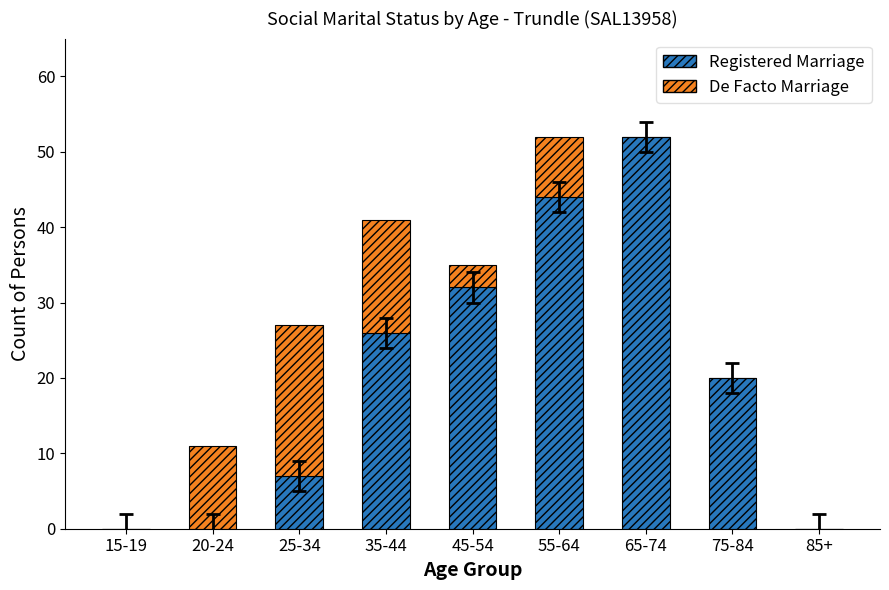

What is the maximum value for Registered Marriage?

52